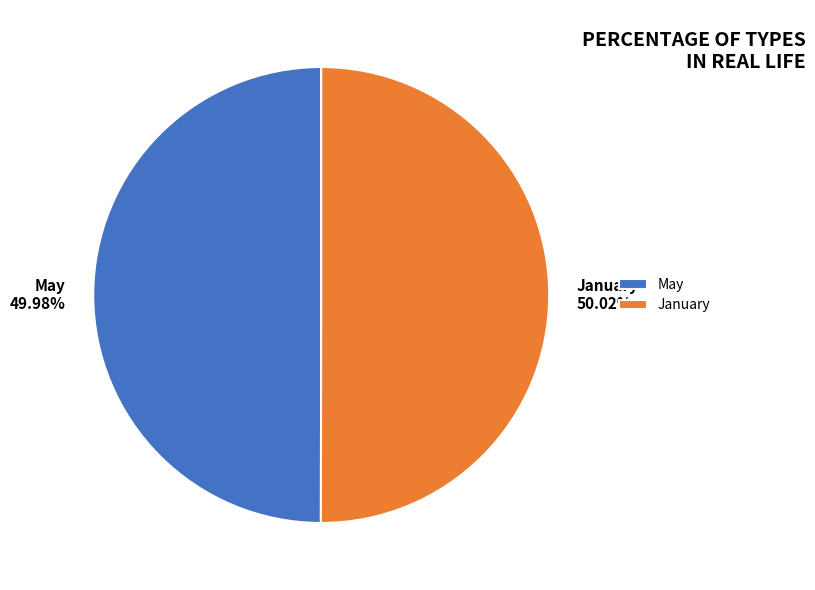

Does any single category account for the majority?

Yes